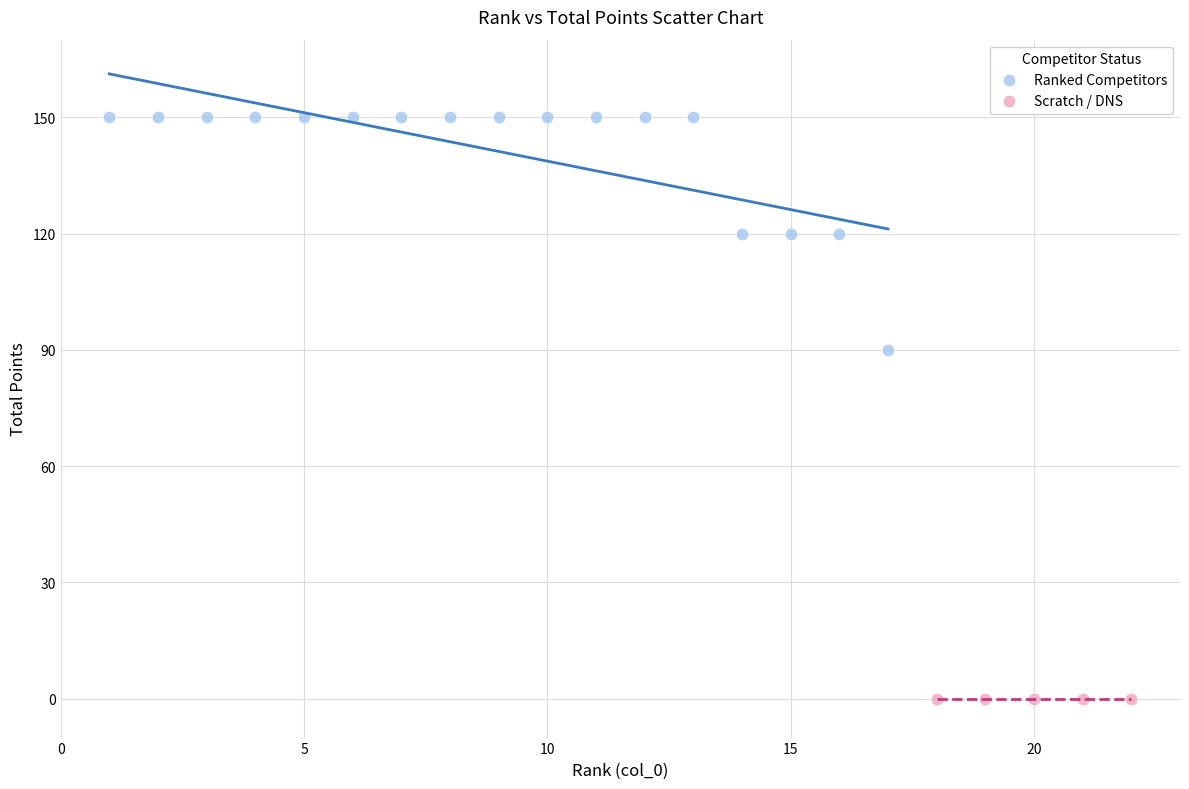

Which series contains the highest Y value?

Ranked Competitors